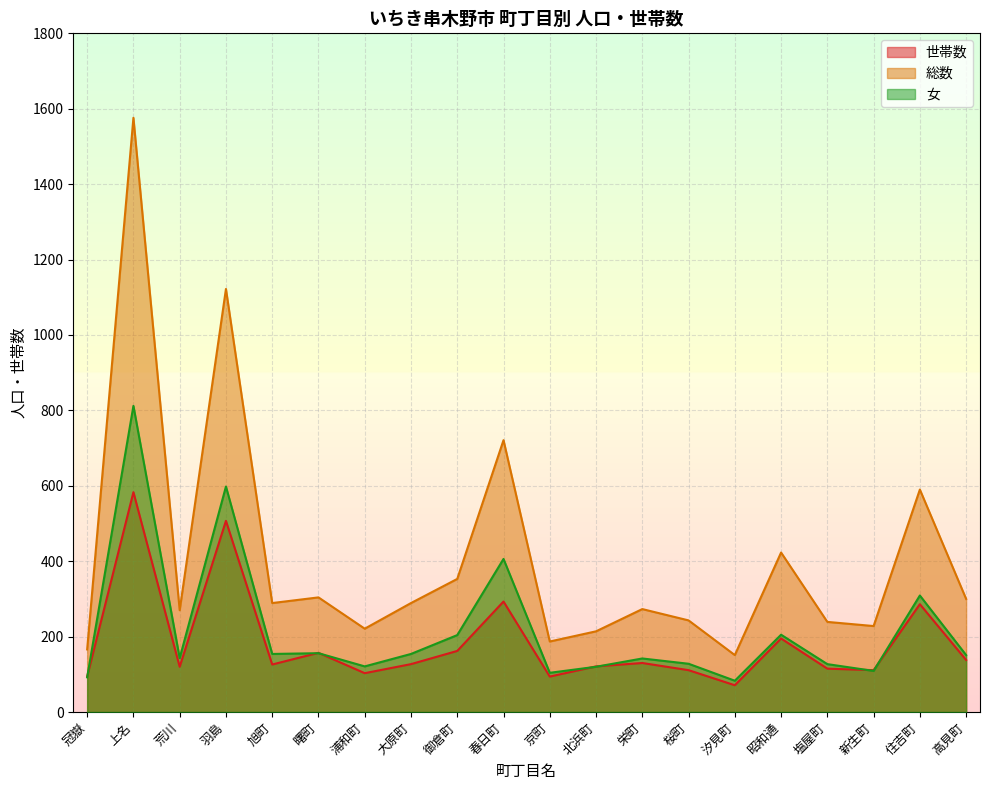

Is it true that 世帯数 equals 111 at 桜町?

True